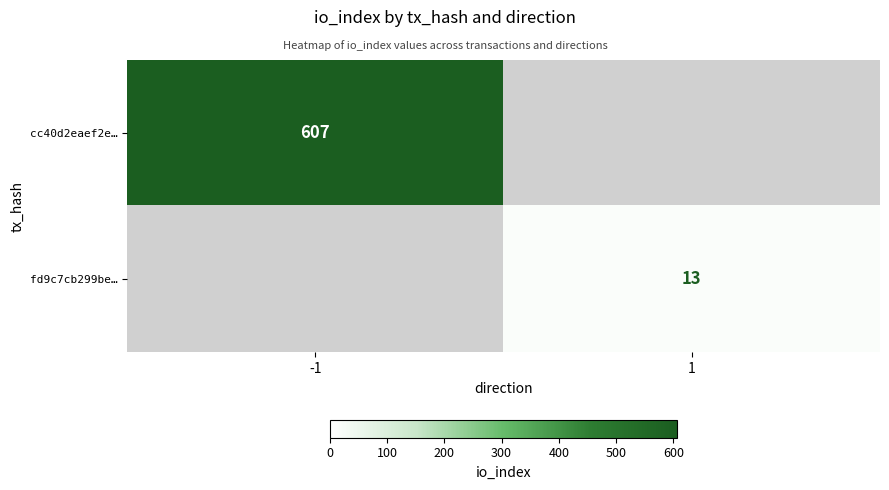

Which label corresponds to the smallest value in the chart?

1